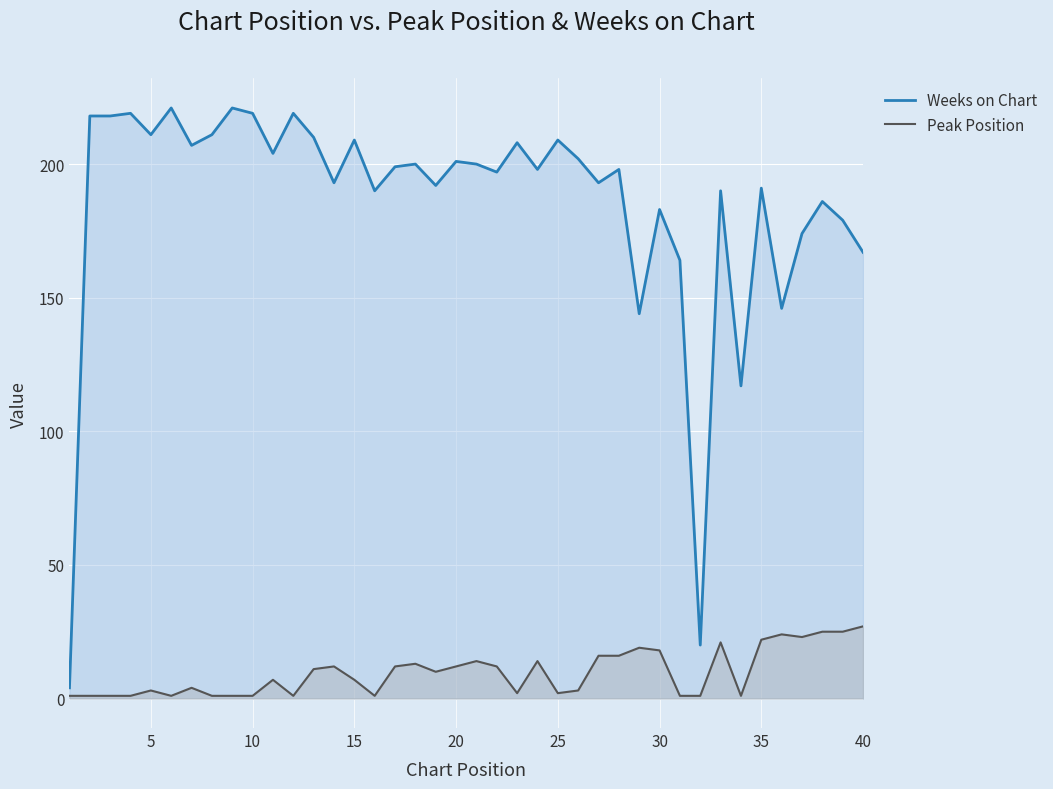

List the series in order of their peak value, highest first.

Weeks on Chart, Peak Position